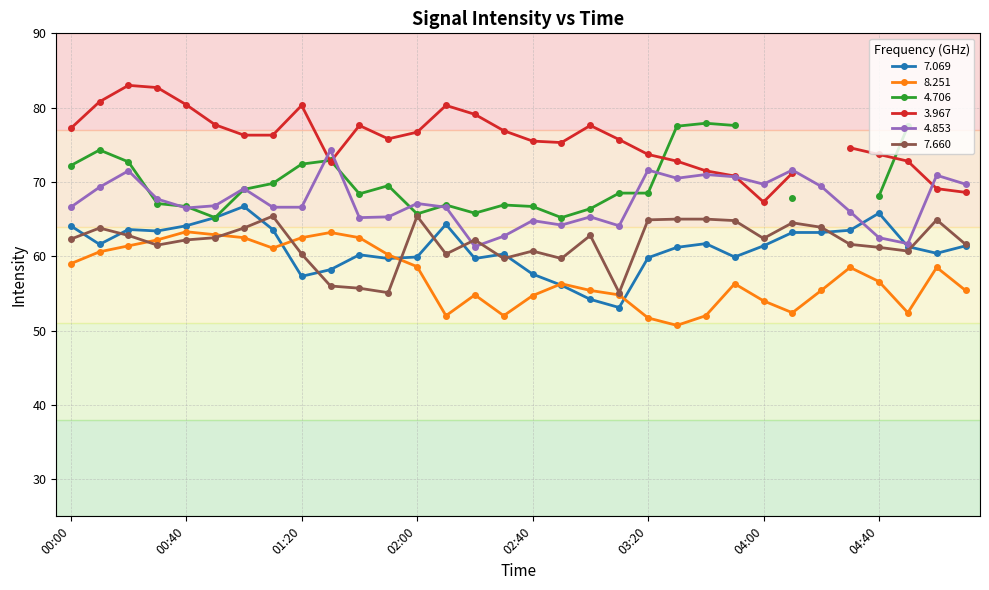

Is it true that   8.251 equals 80.9 at 02:10?

False